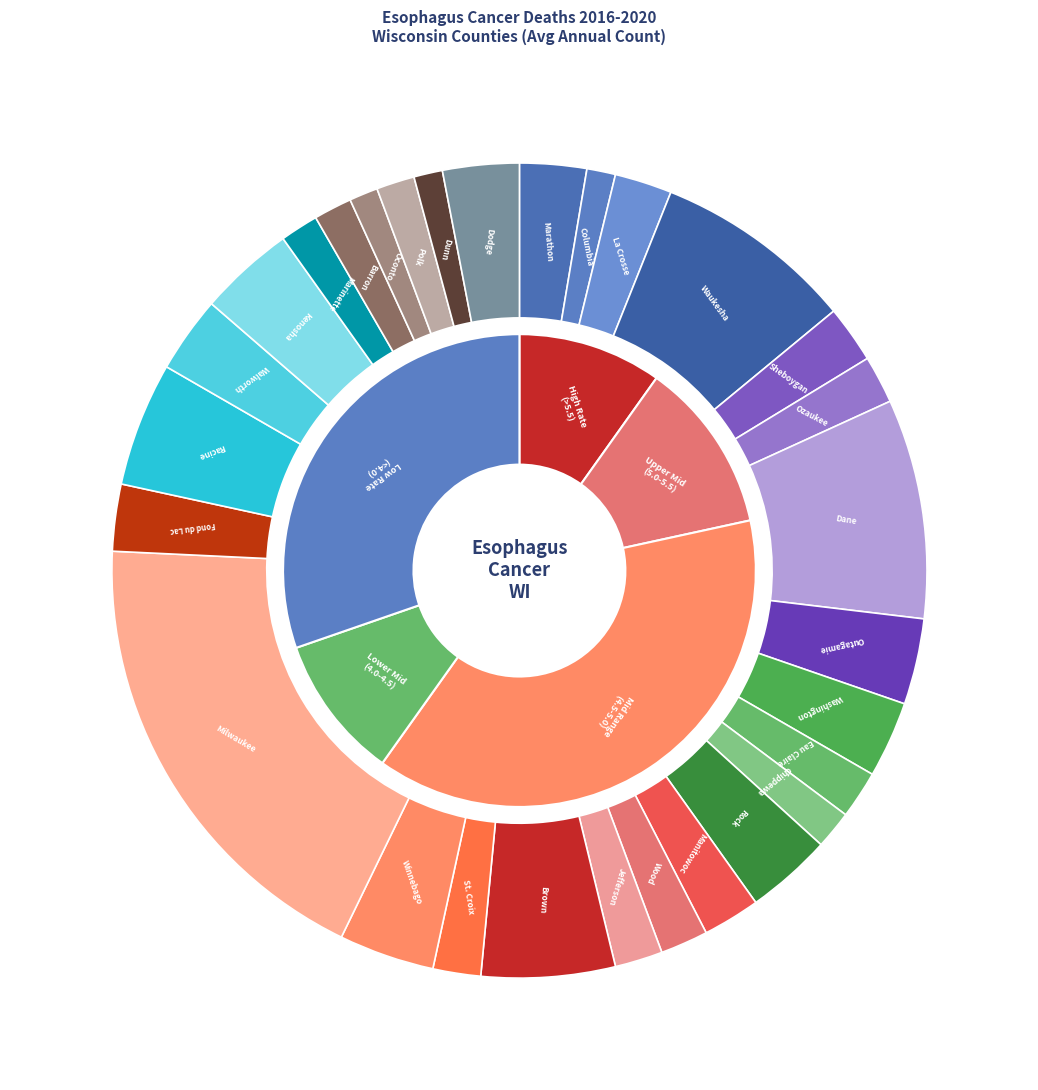

Count the number of slices in the pie.

29